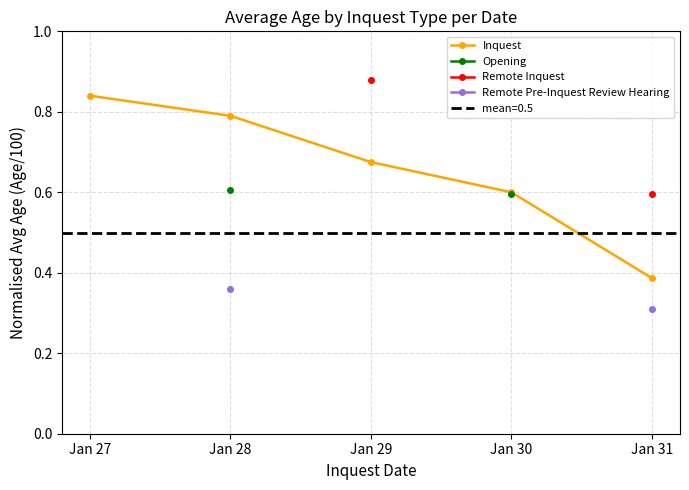

The Opening series shows 0.6 at Jan 30. True or false?

True